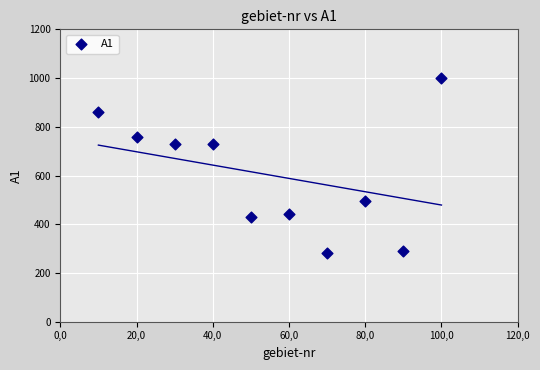

What is the range of Y values (max minus min)?

717